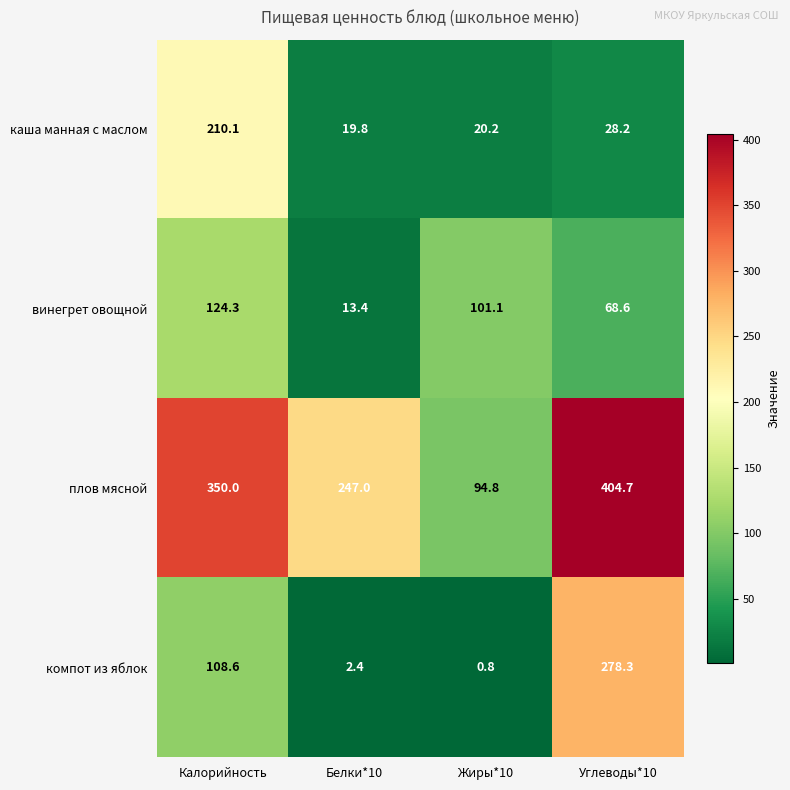

What is the difference between the highest and lowest values at Калорийность?

241.4